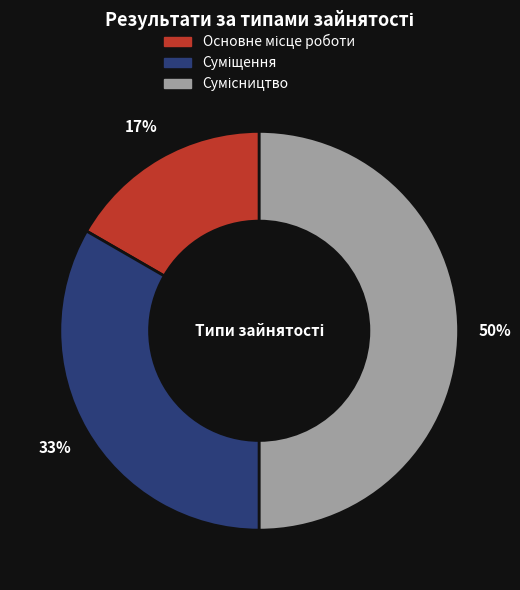

To the nearest percent, what is the average slice percentage?

33%